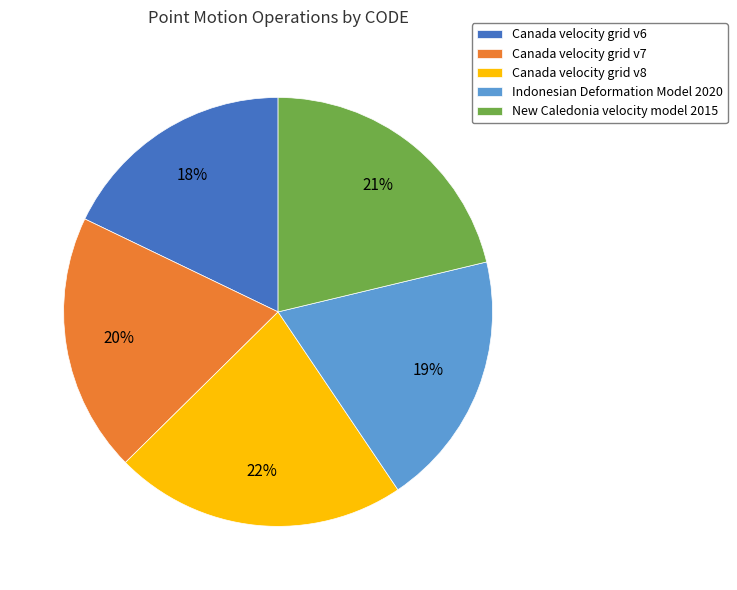

How many segments does this pie chart have?

5